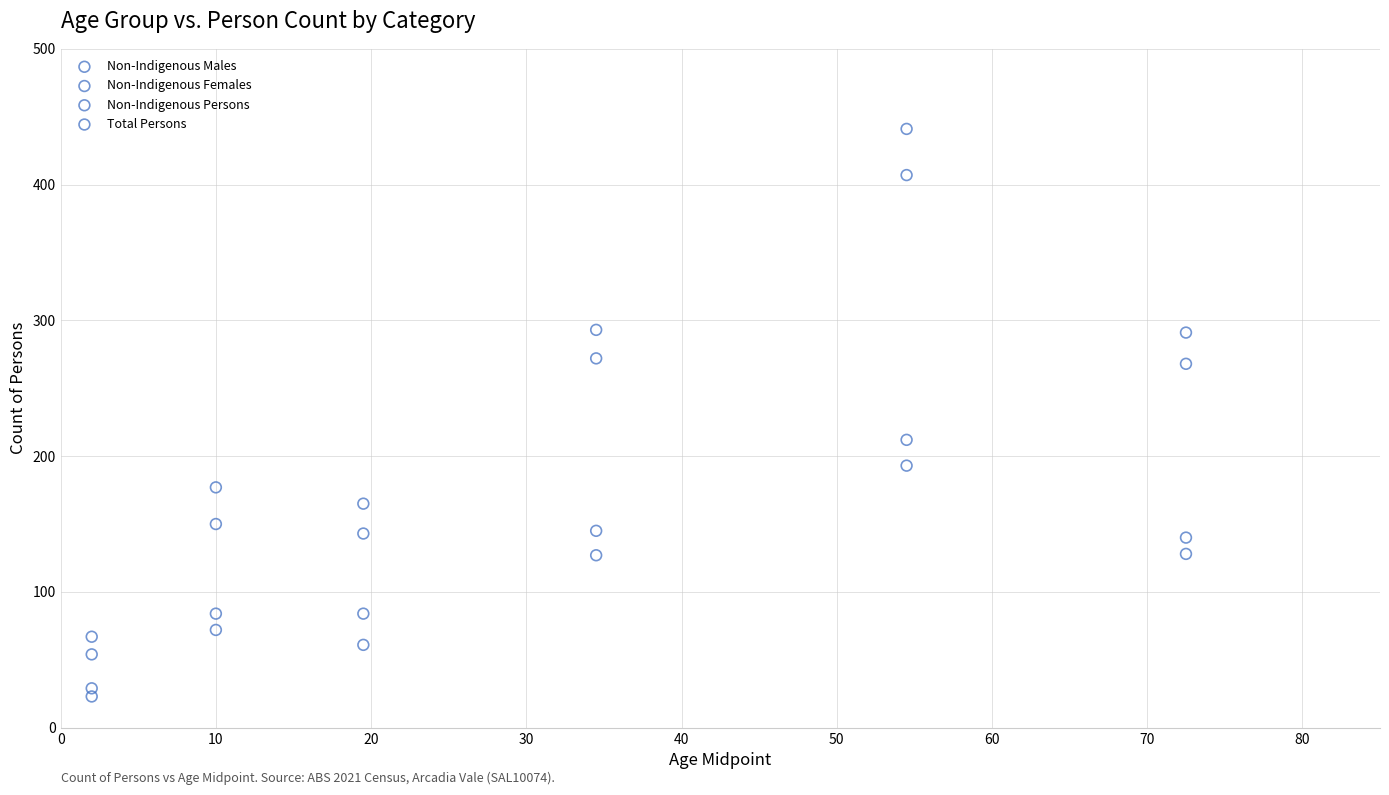

Which series has the largest Y range (max minus min)?

Total Persons